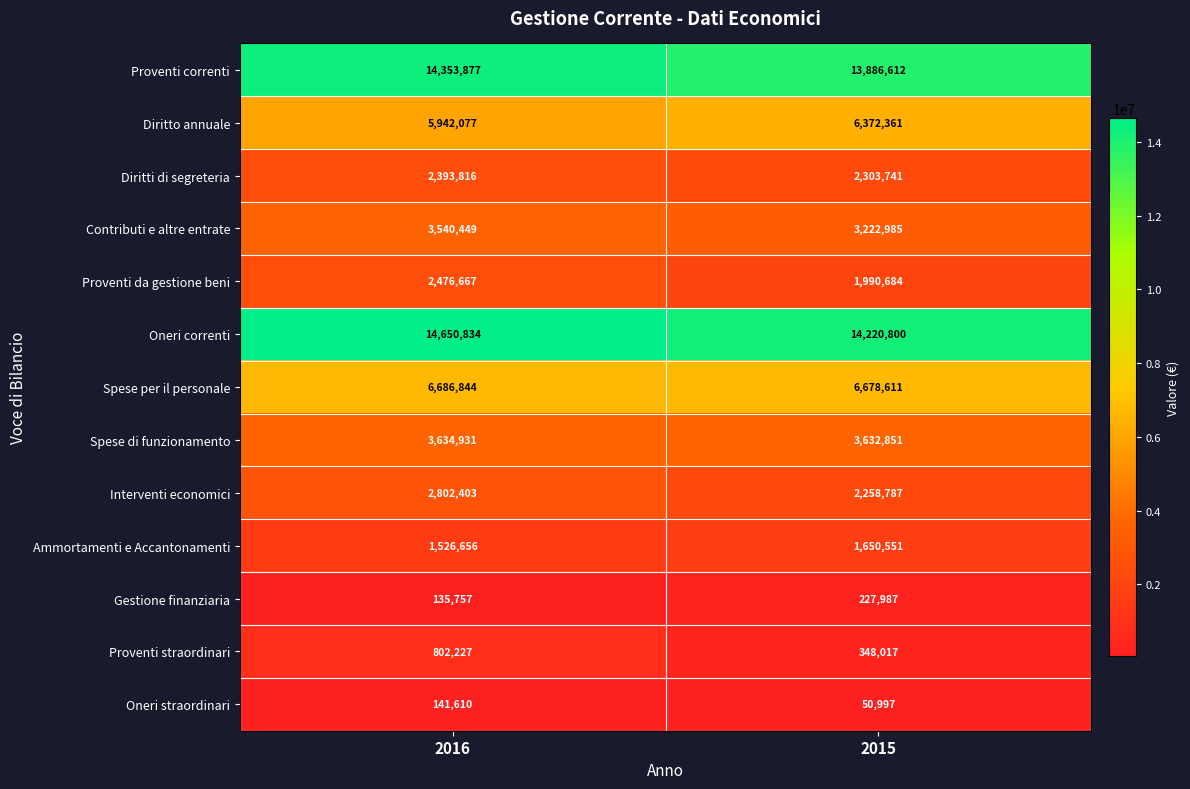

What is the spread (max minus min) of values at 2016?

14515077